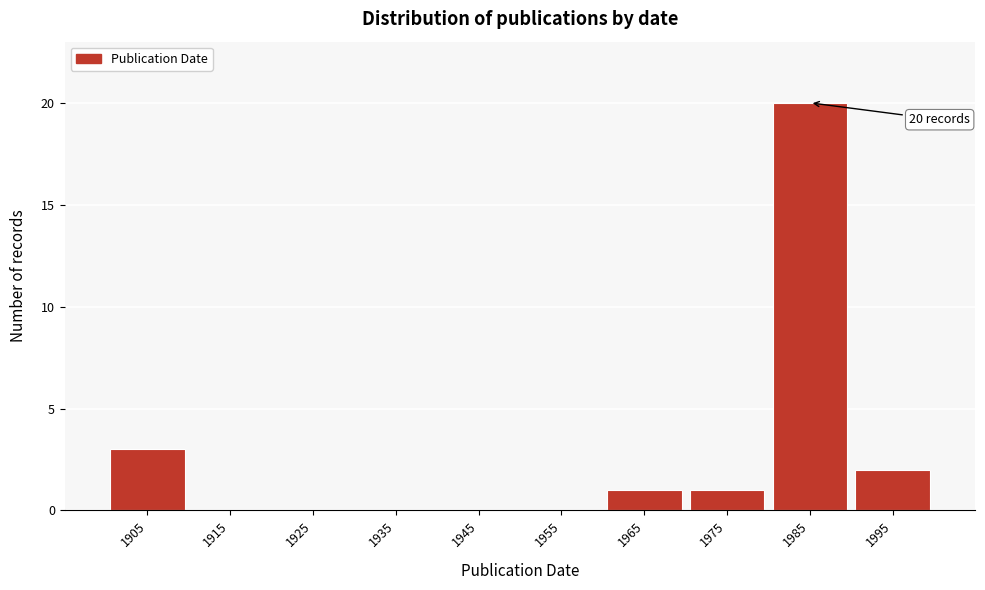

Reading left to right, extract all data points from this chart.

1905=3	1915=0	1925=0	1935=0	1945=0	1955=0	1965=1	1975=1	1985=20	1995=2